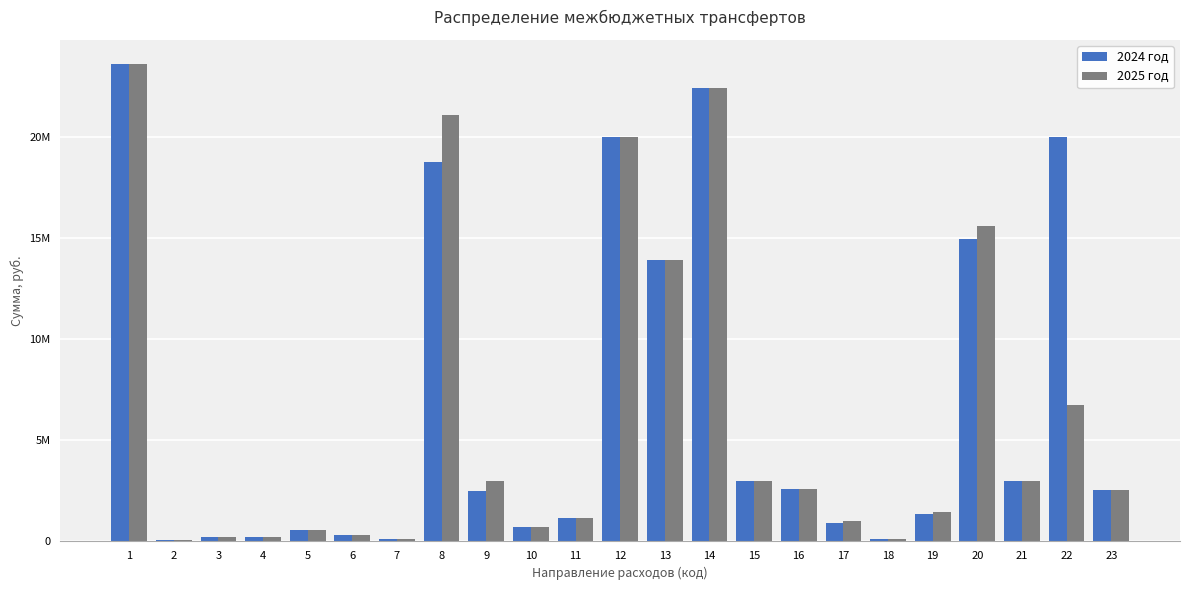

Does the chart contain stacked bars?

No